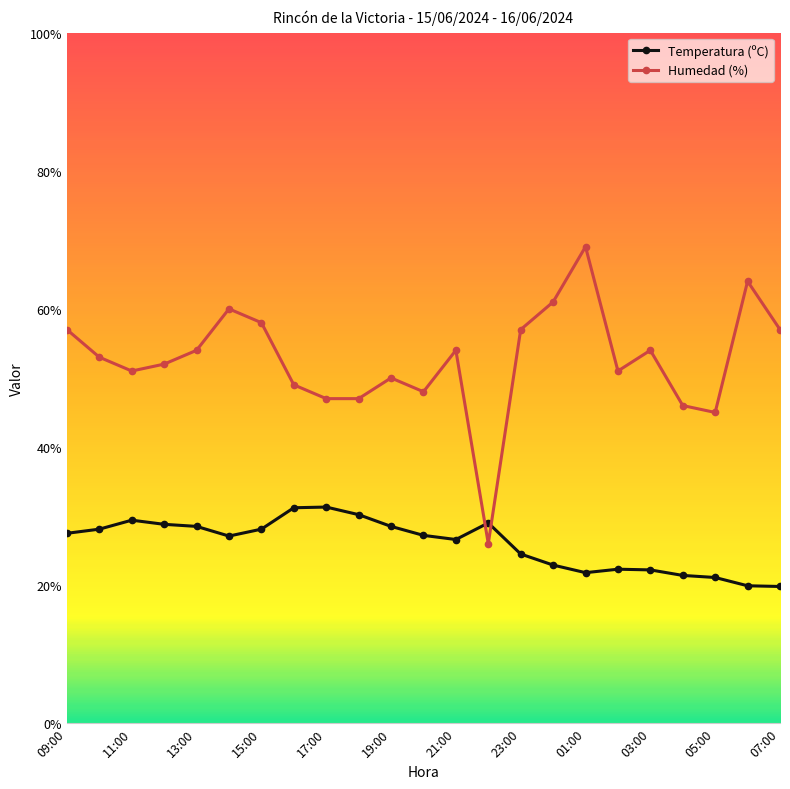

Which series has the widest spread of values?

Humedad (%)